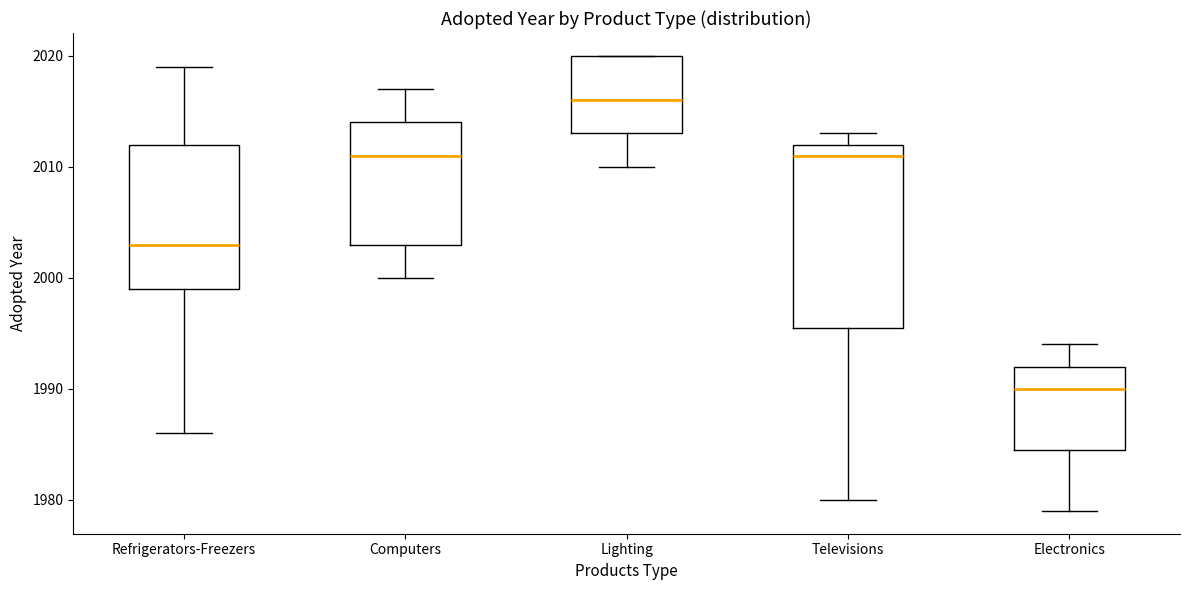

Comparing the boxes themselves (not the whiskers), which one is the tallest?

Televisions